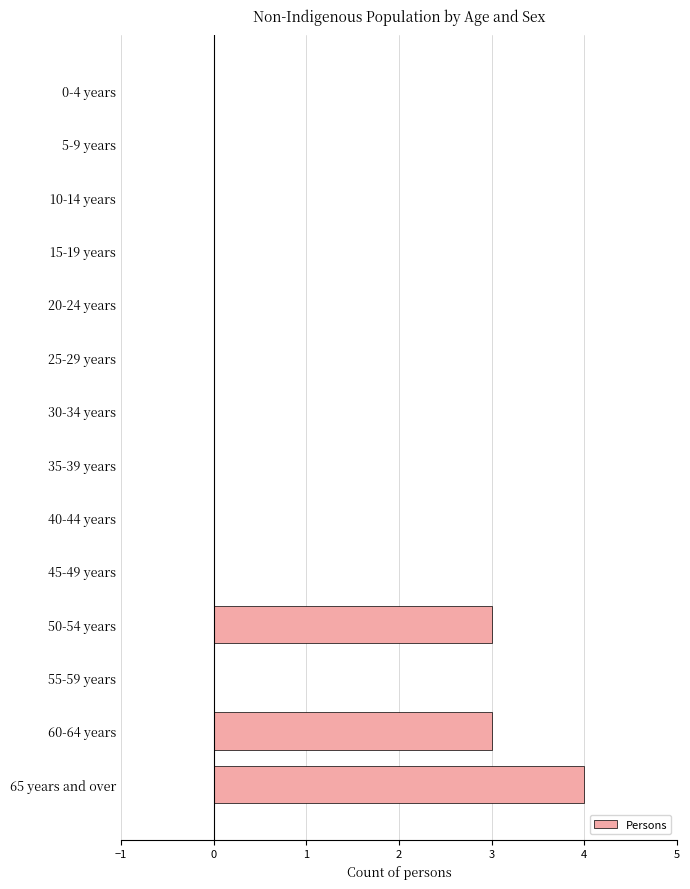

How many series are shown in this chart?

1